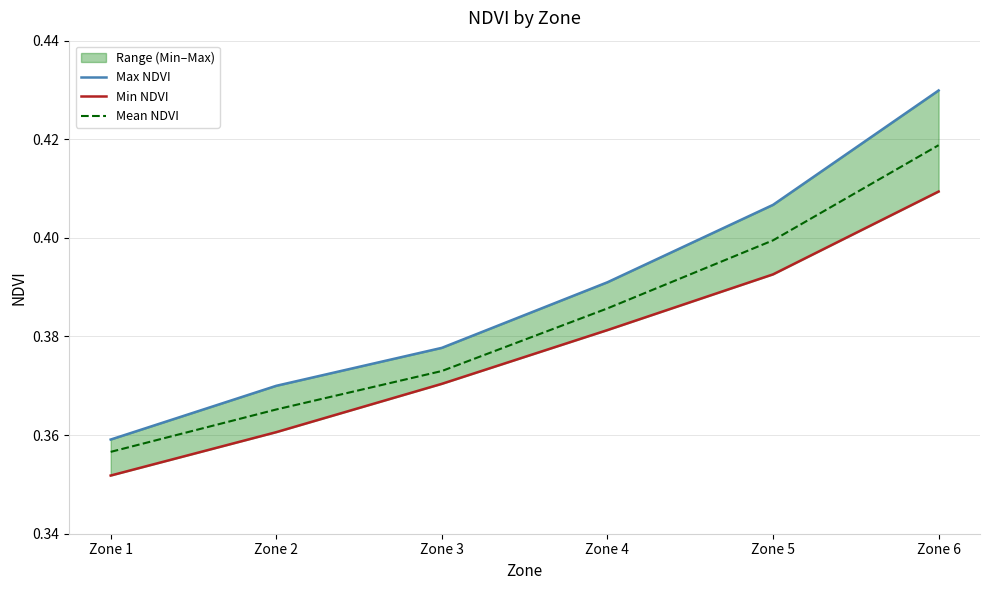

What is the value of the Min NDVI point at the 2nd from the left?

0.4